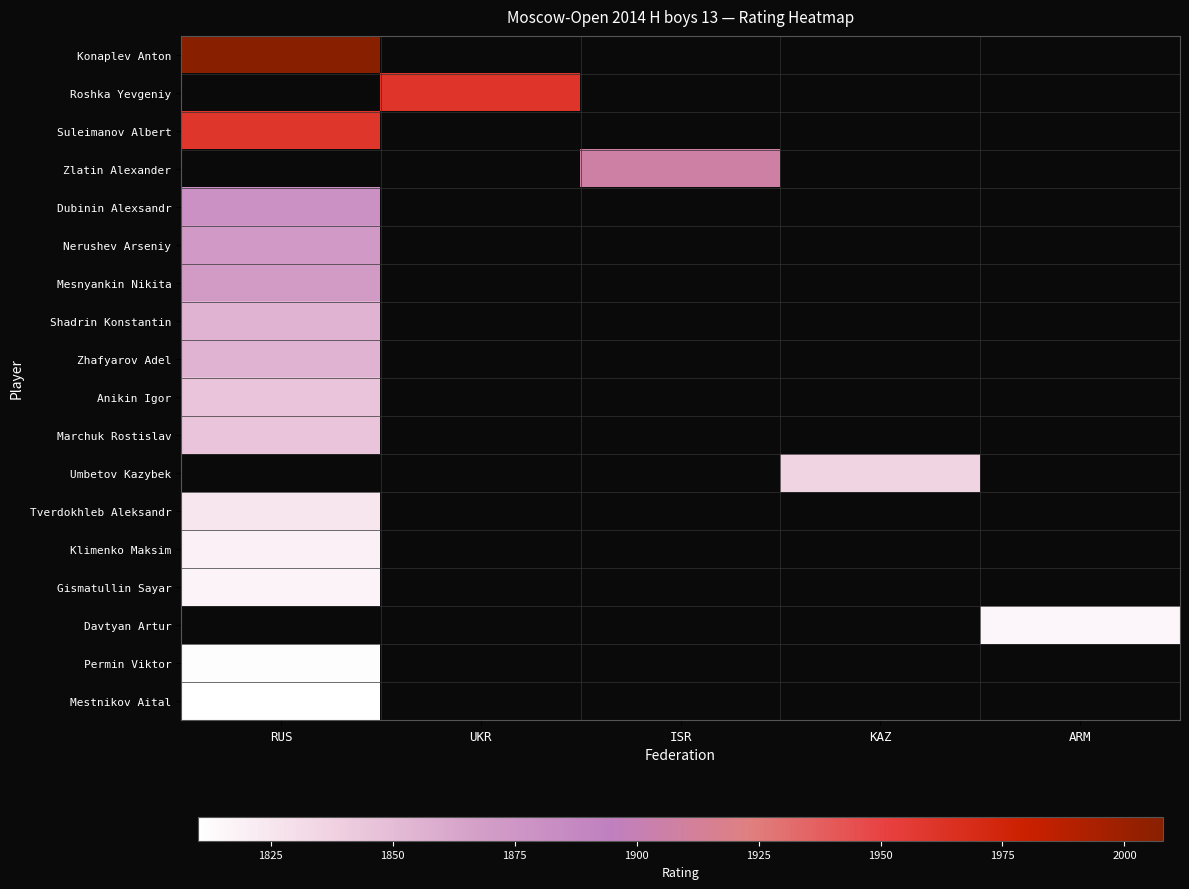

Which series has the largest range (max minus min)?

Konaplev Anton